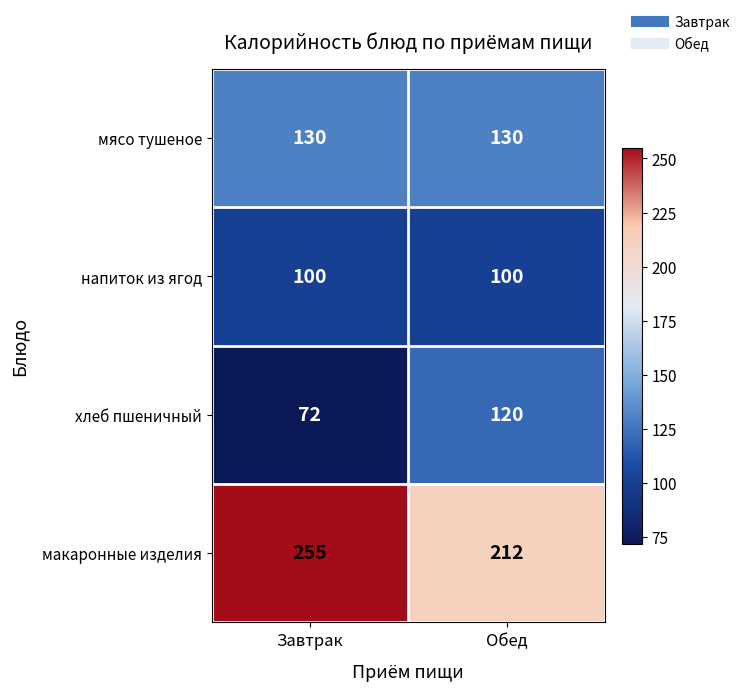

Which label corresponds to the smallest value in the chart?

Завтрак